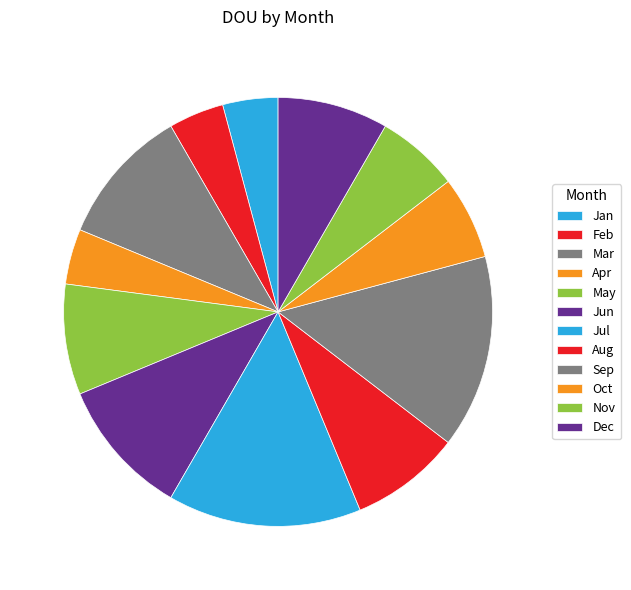

How many slices are in this pie chart?

12